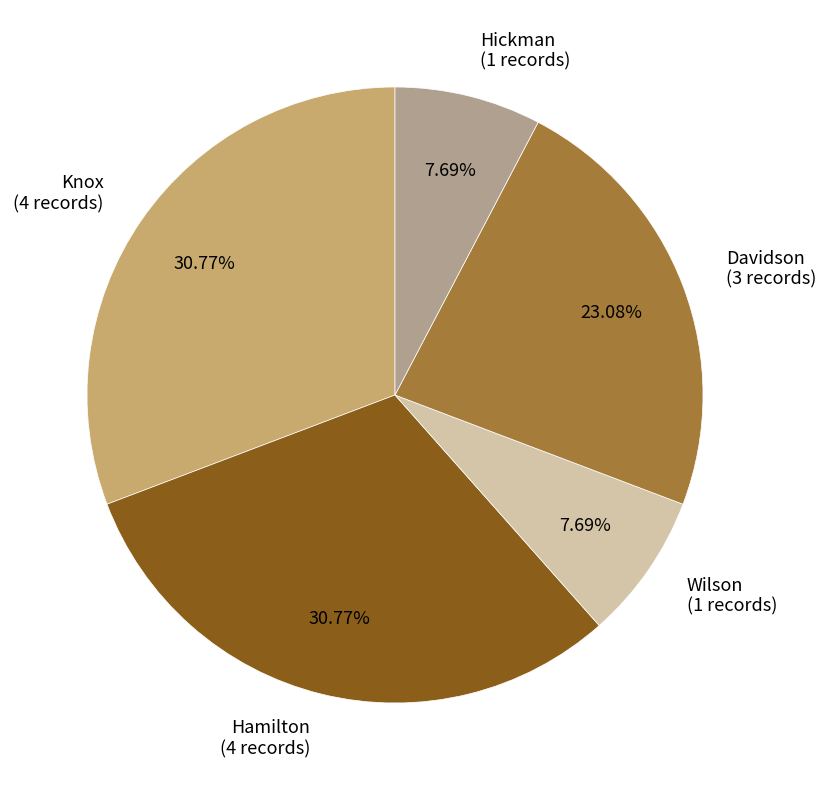

What portion of the pie excludes Knox?

69.2%